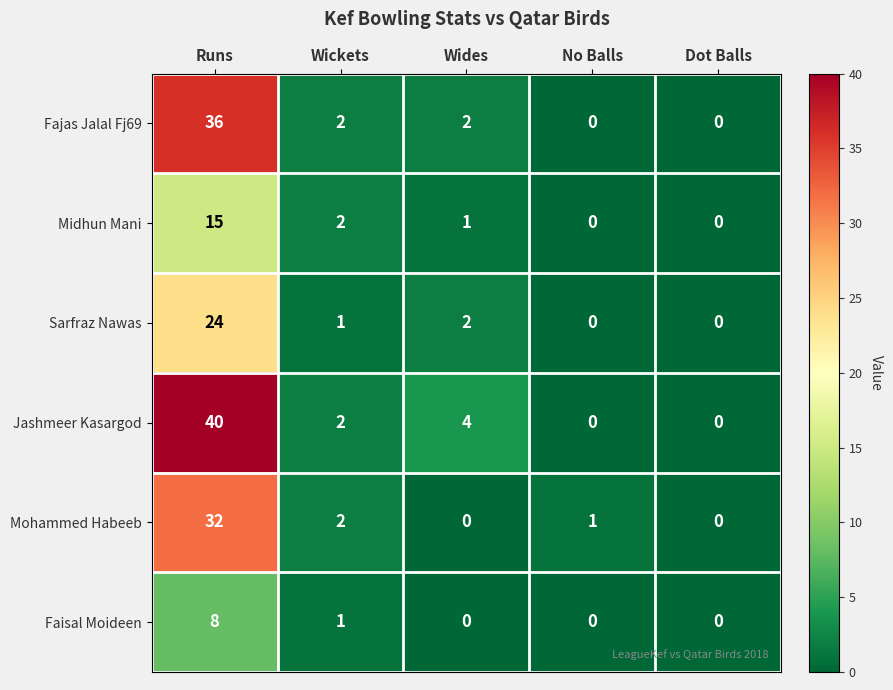

What is the total value across all series at No Balls?

1